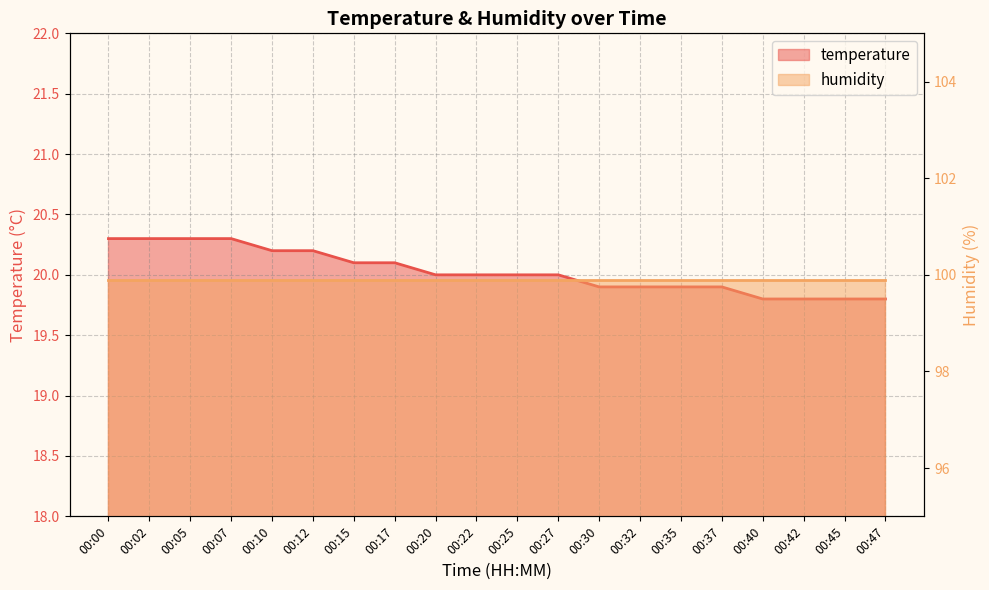

At how many categories does at least one series exceed 80?

20